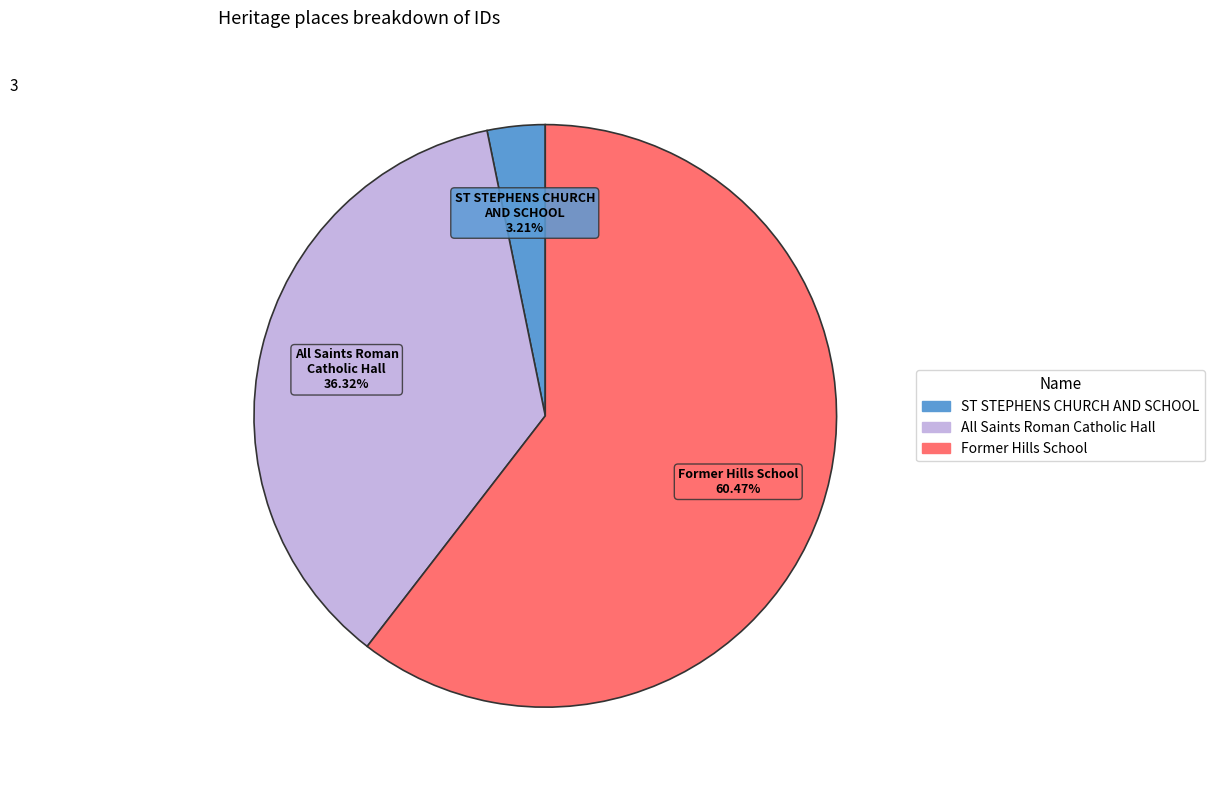

Combined, what portion of the pie is All Saints Roman Catholic Hall and Former Hills School?

96.8%